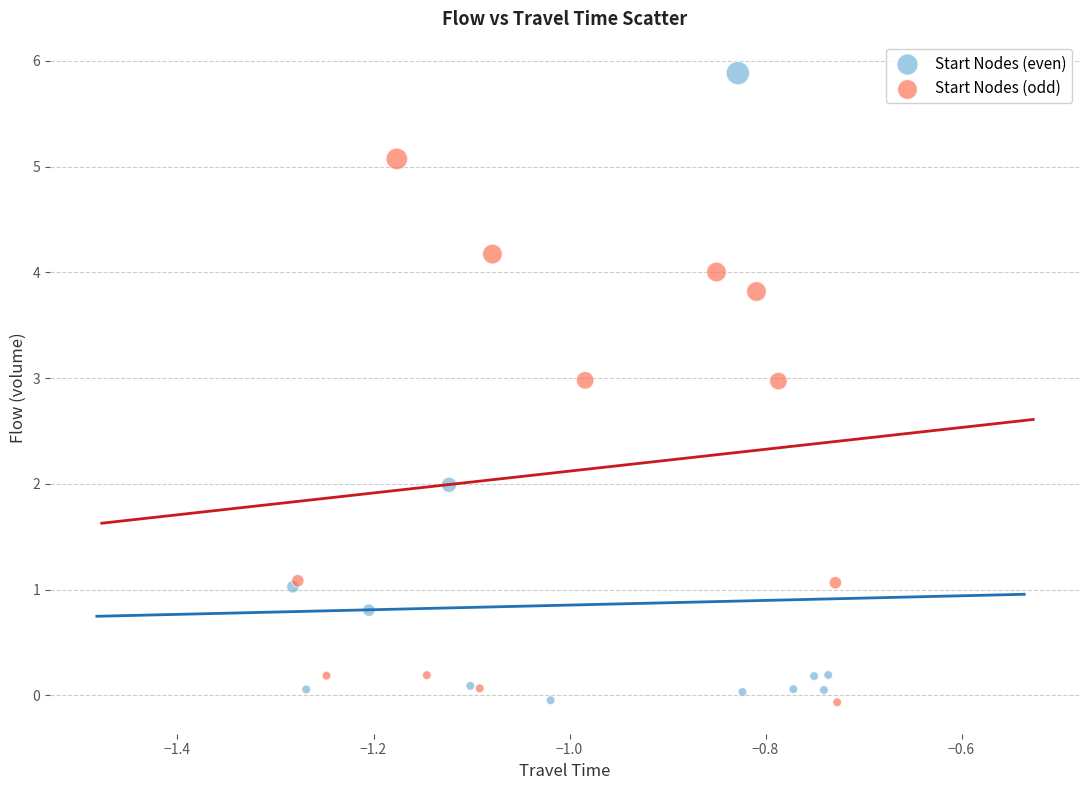

What are all the series names shown in the legend?

Start Nodes (even), Start Nodes (odd)